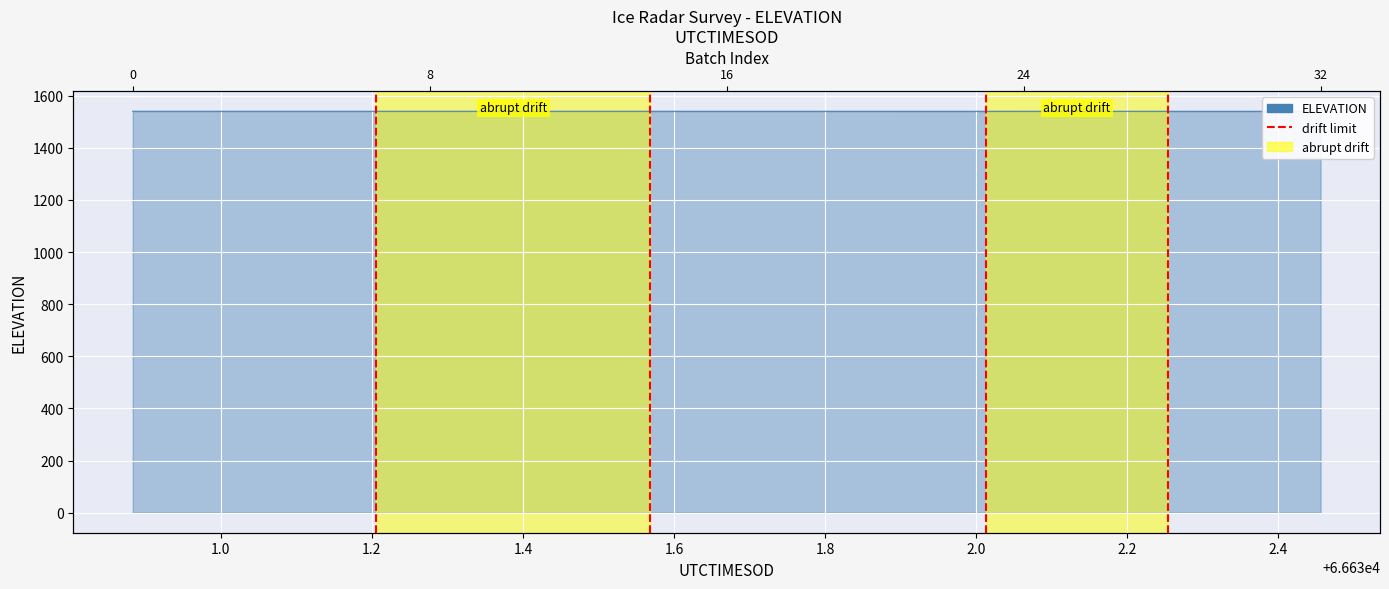

The chart shows a value of 1 at 1.0. True or false?

False